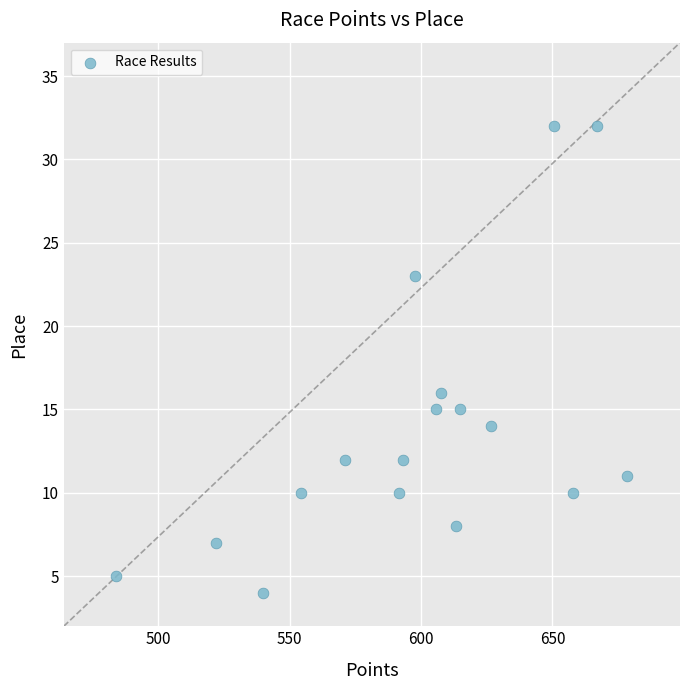

What Y value in the scatter plot is closest to 18?

16